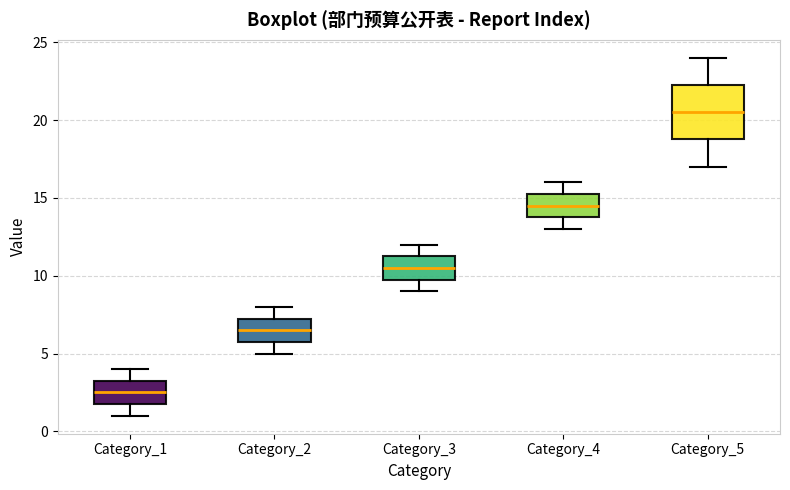

Where does the upper whisker of the box for Category_2 end on the y-axis? The values are not printed on the chart, so give them approximately, as read against the axis.

8.0